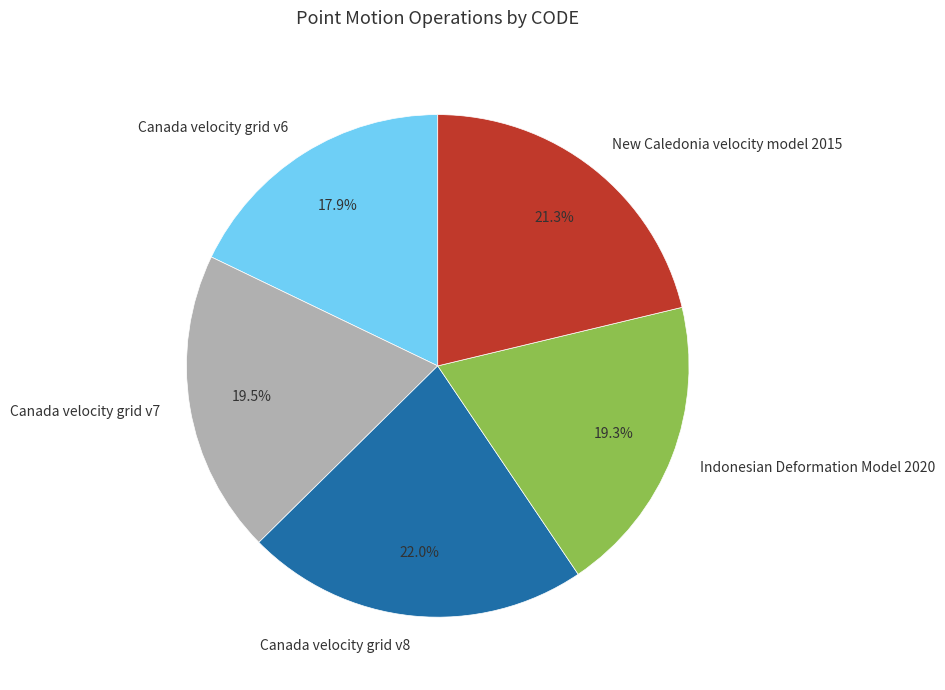

Which category has the smallest portion of the pie?

Canada velocity grid v6